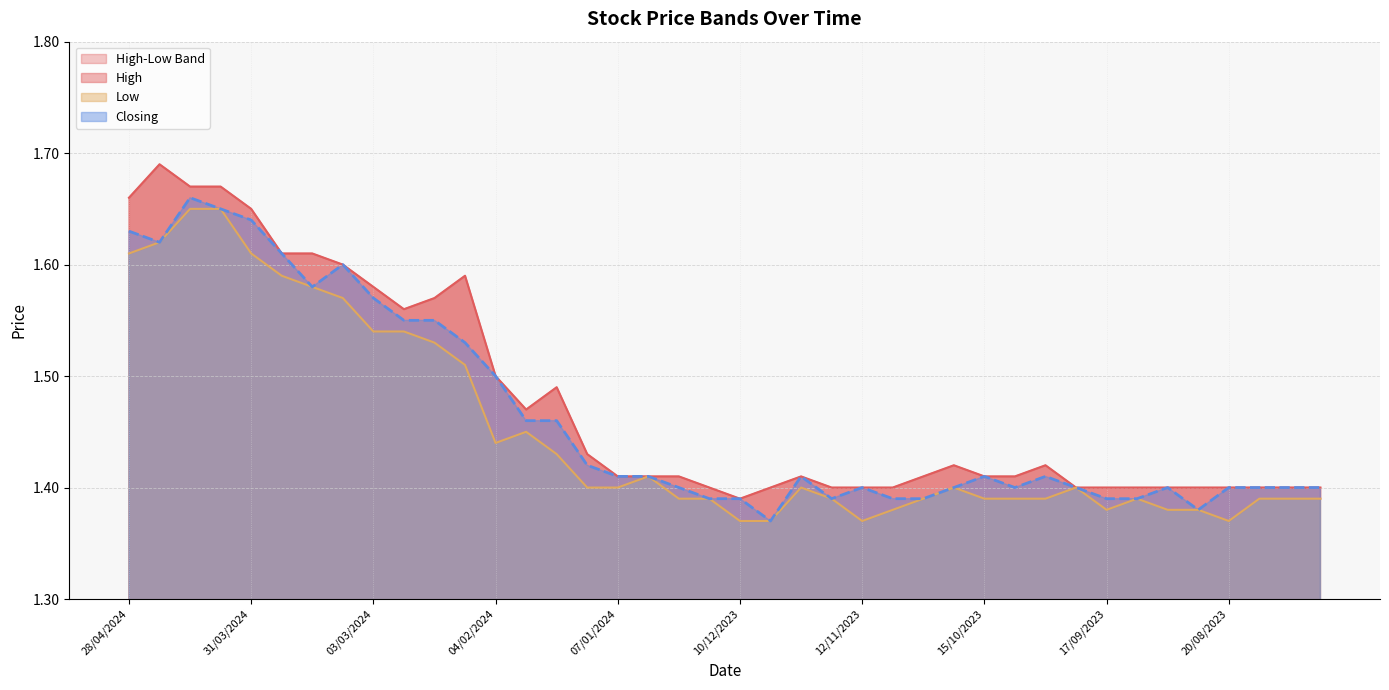

What is the label of the 15th point from the left?

21/01/2024